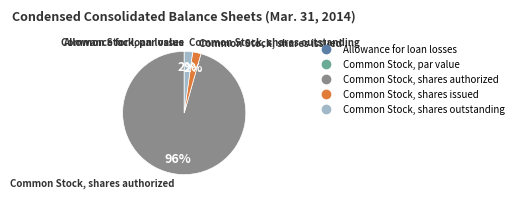

To the nearest percent, what portion does Common Stock, shares authorized represent?

96%